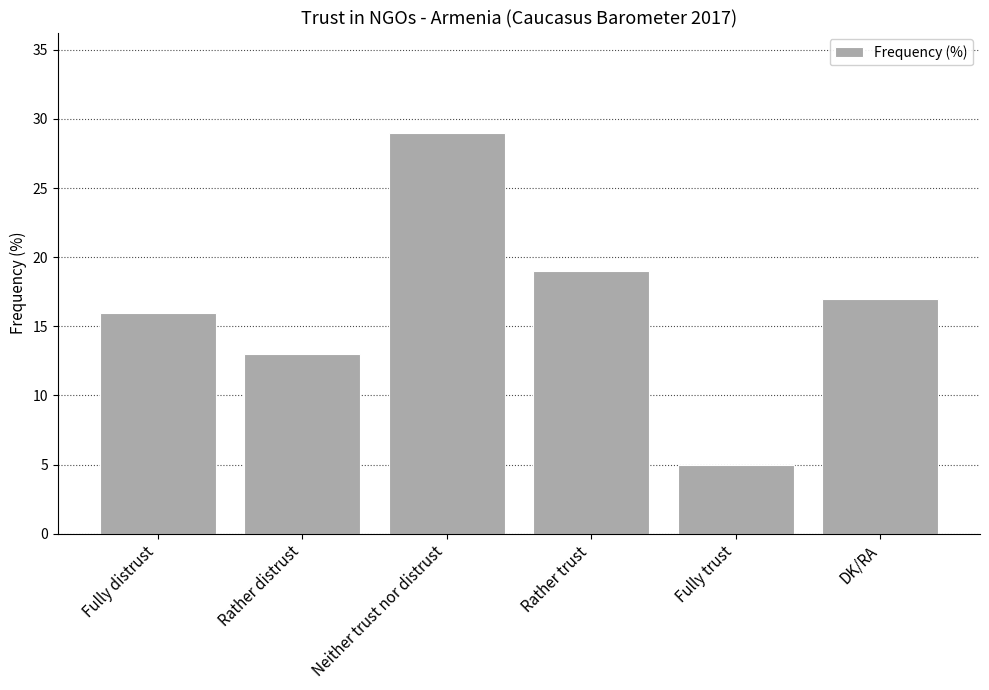

What is the ratio of the value at DK/RA to the value at Rather distrust?

1.3